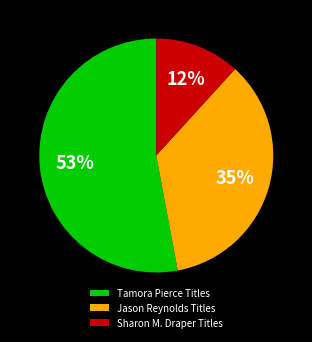

How many slices are in this pie chart?

3